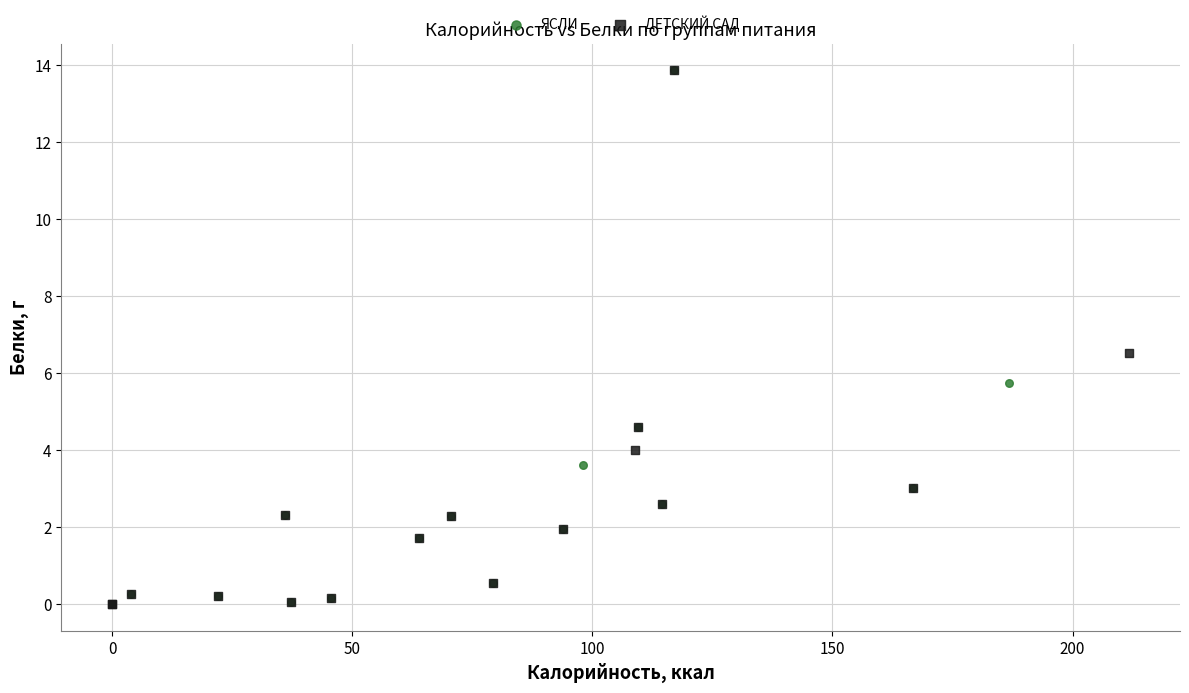

What are all the series names shown in the legend?

ЯСЛИ, ДЕТСКИЙ САД